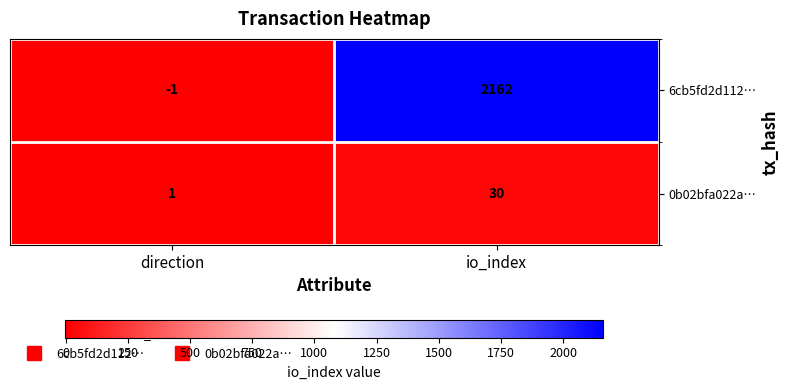

At which category is the sum across all series the highest?

io_index